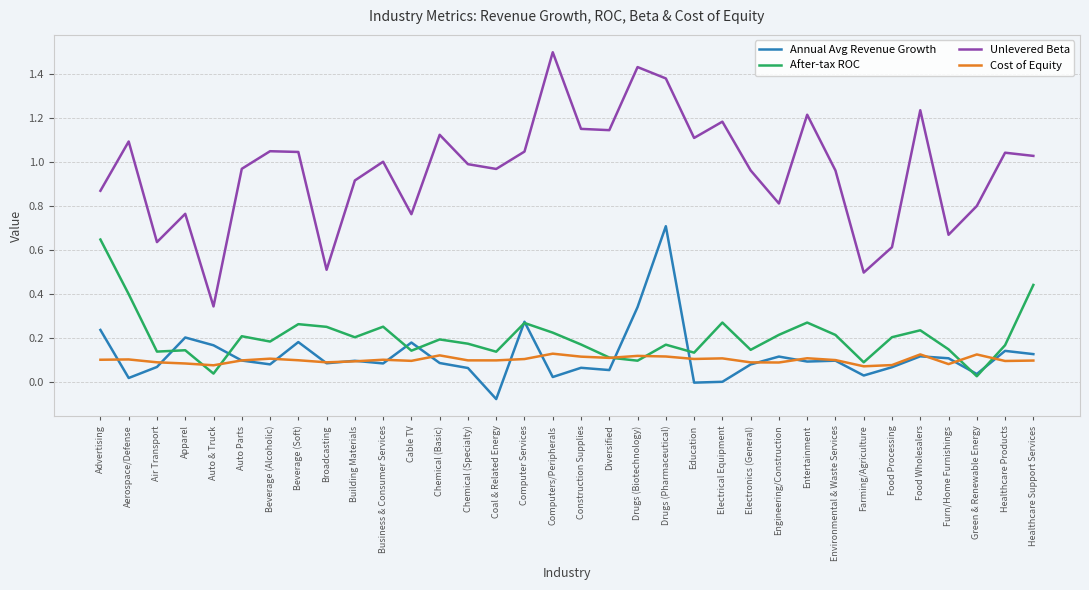

At Aerospace/Defense, list the series in order from smallest to largest.

Annual Avg Revenue Growth, Cost of Equity, After-tax ROC, Unlevered Beta